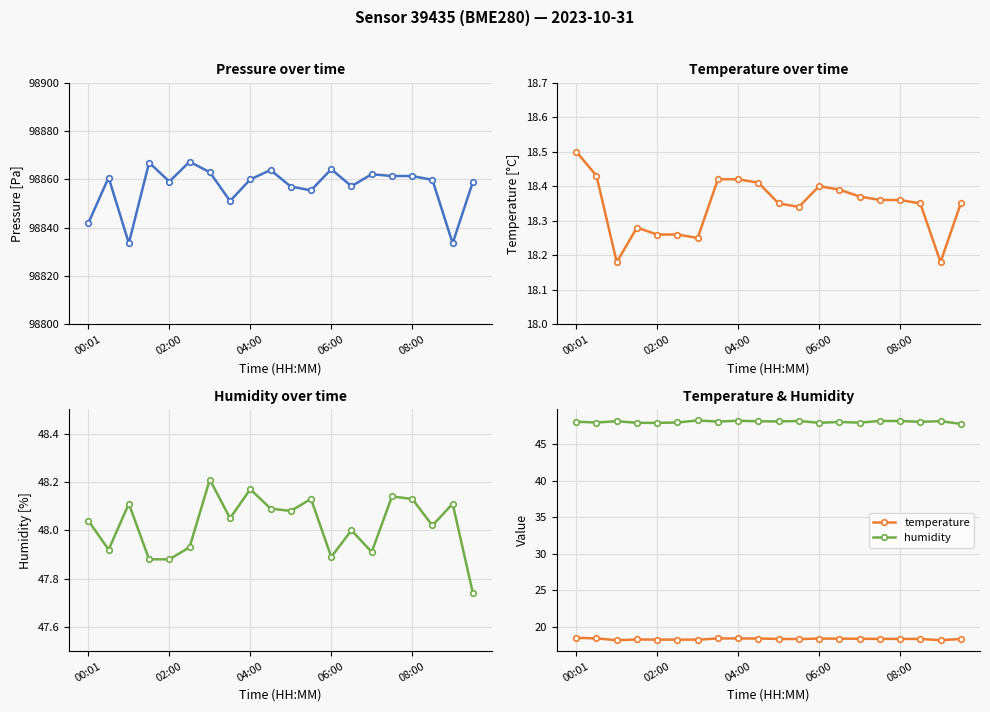

True or false: humidity has more than 0 points higher than both neighbors.

True